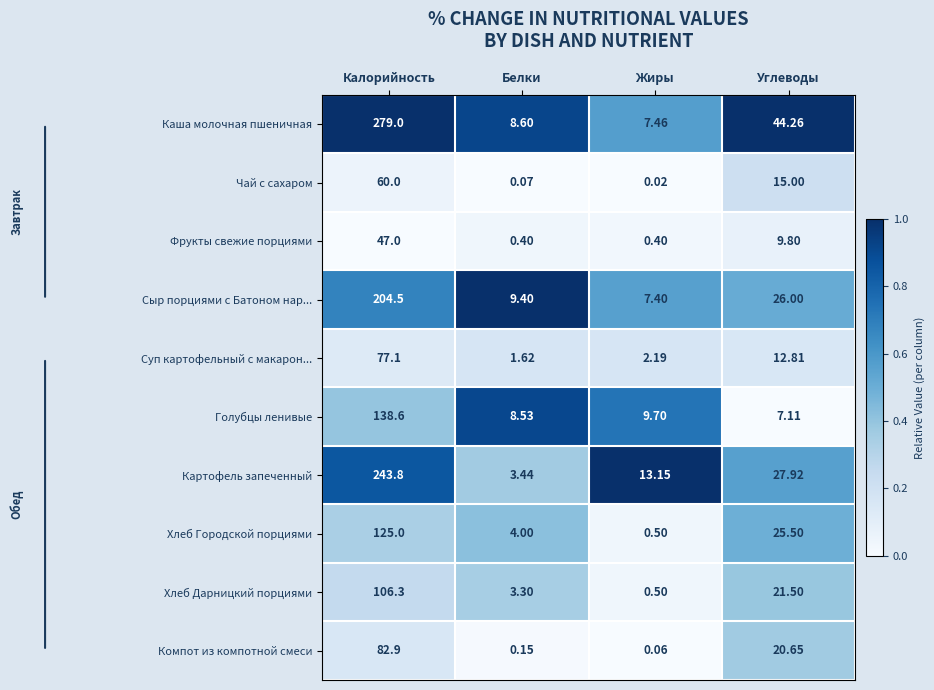

Count the number of categories in the chart.

4